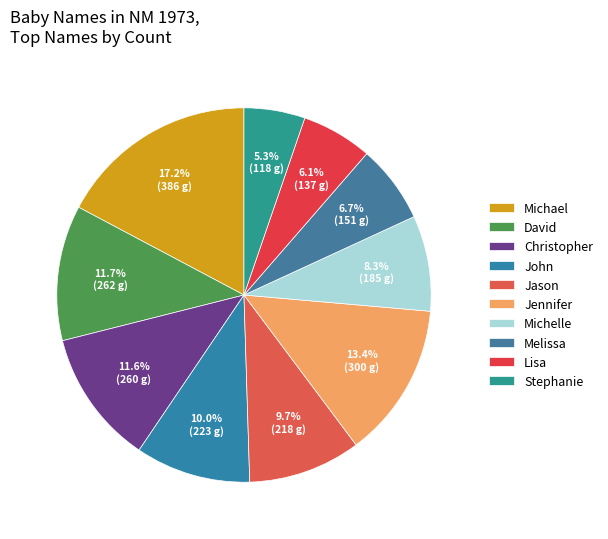

Which category has the smallest portion of the pie?

Stephanie